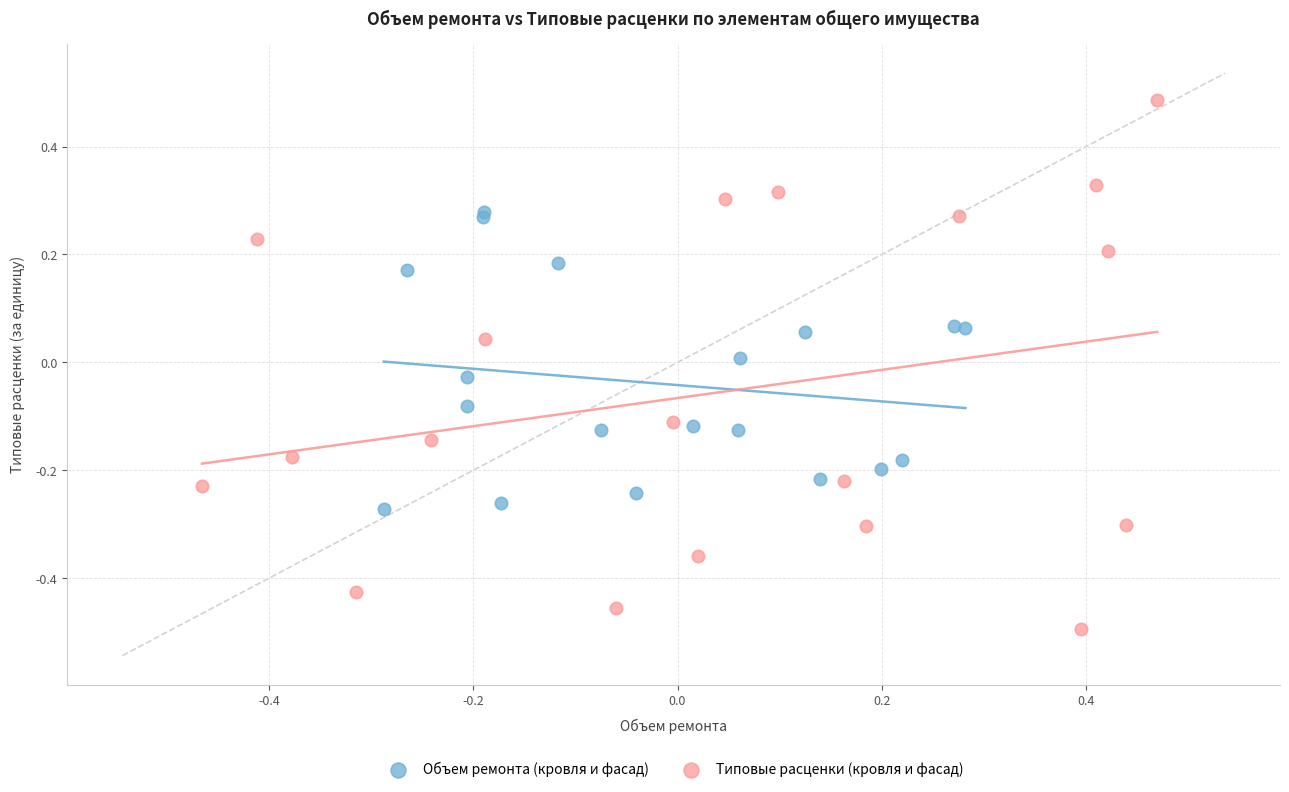

Which series has the widest spread of Y values?

Типовые расценки (кровля и фасад)